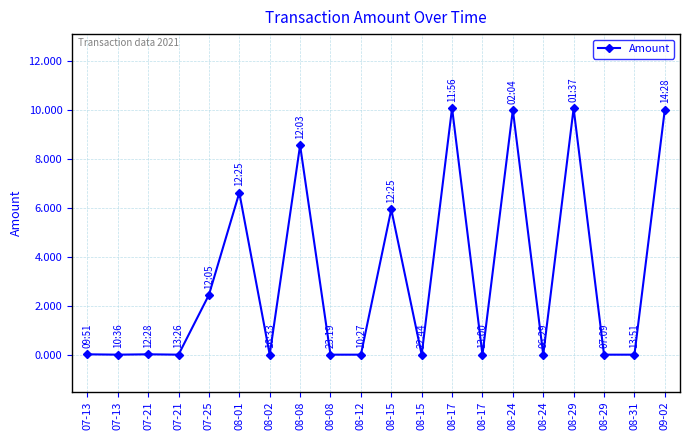

How many lines are shown in the chart?

1